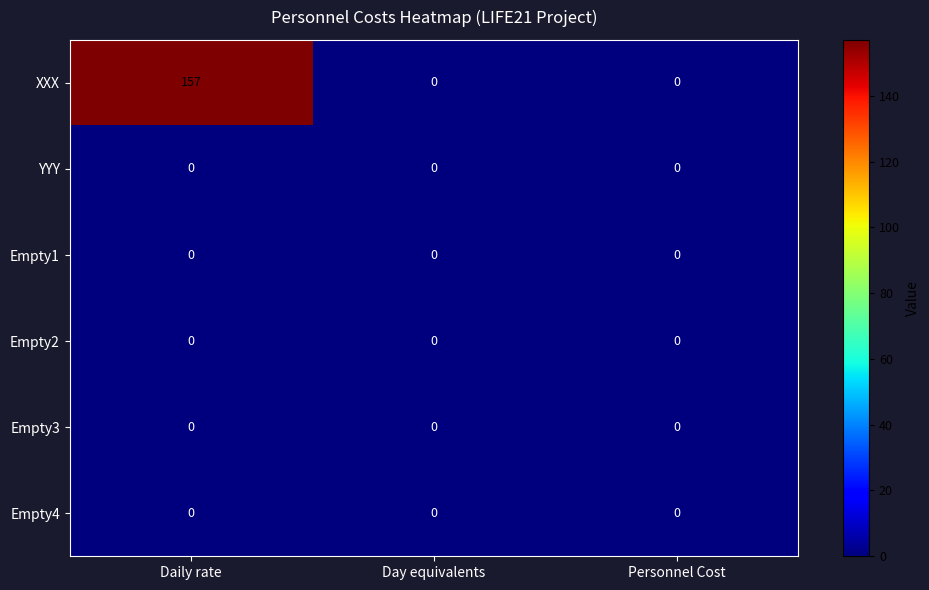

What is the difference between the maximum and minimum values in the XXX series?

157